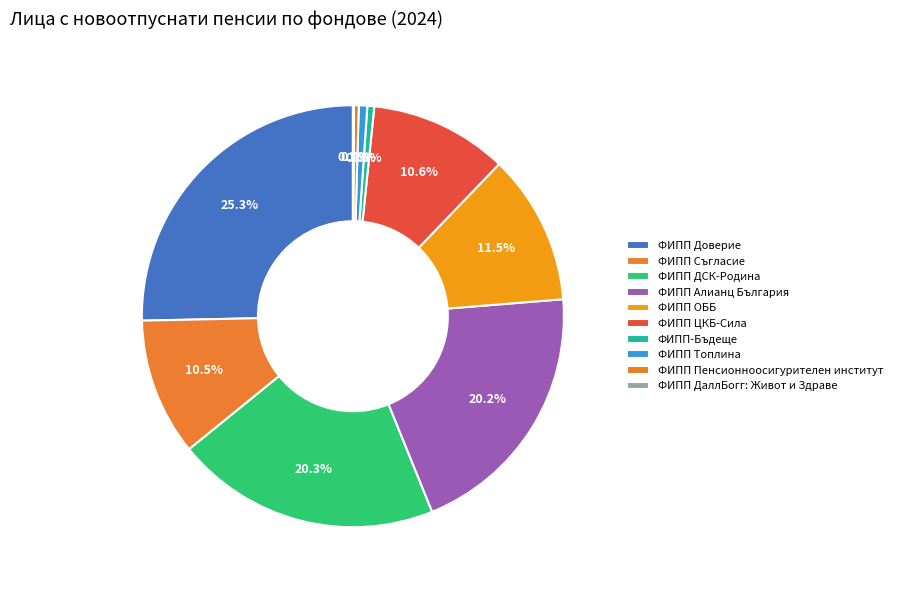

What is the change in value from ФИПП Доверие to ФИПП ДаллБогг: Живот и Здраве?

-624